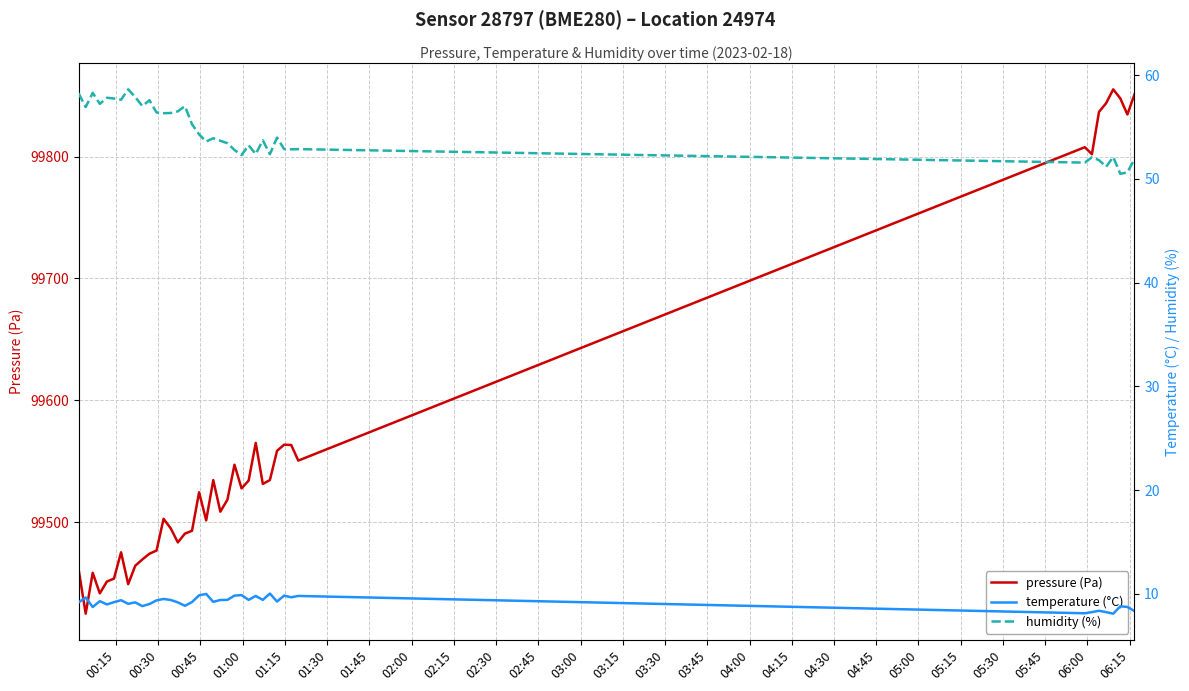

What is the smallest value displayed?

8.1